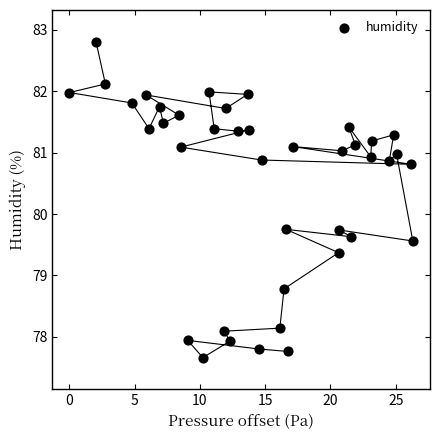

What is the range of X values (max minus min)?

26.3